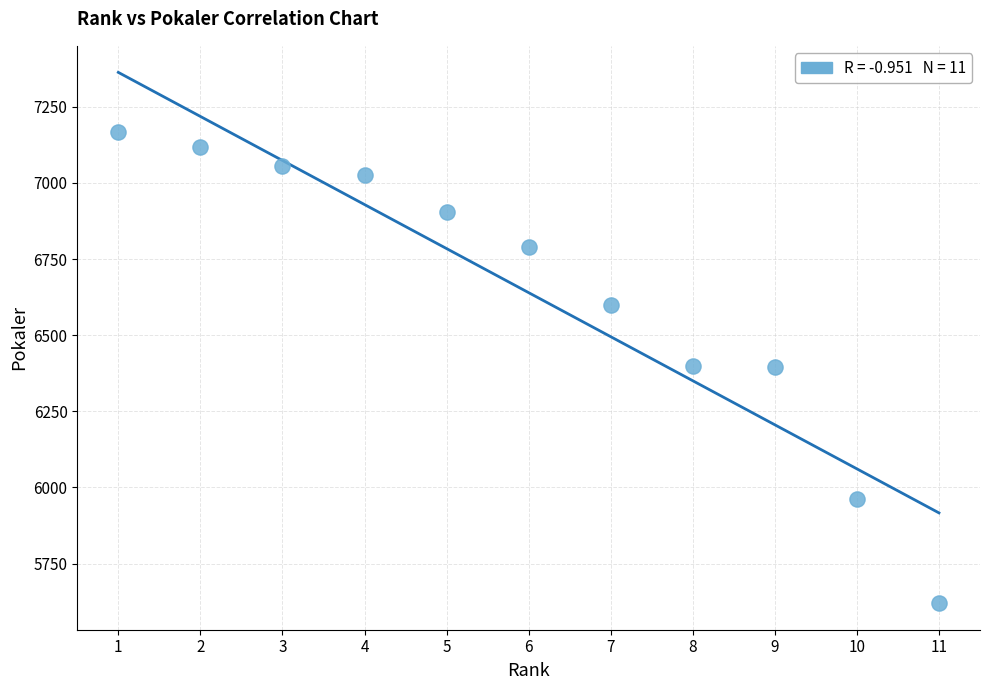

What is the average X value?

6